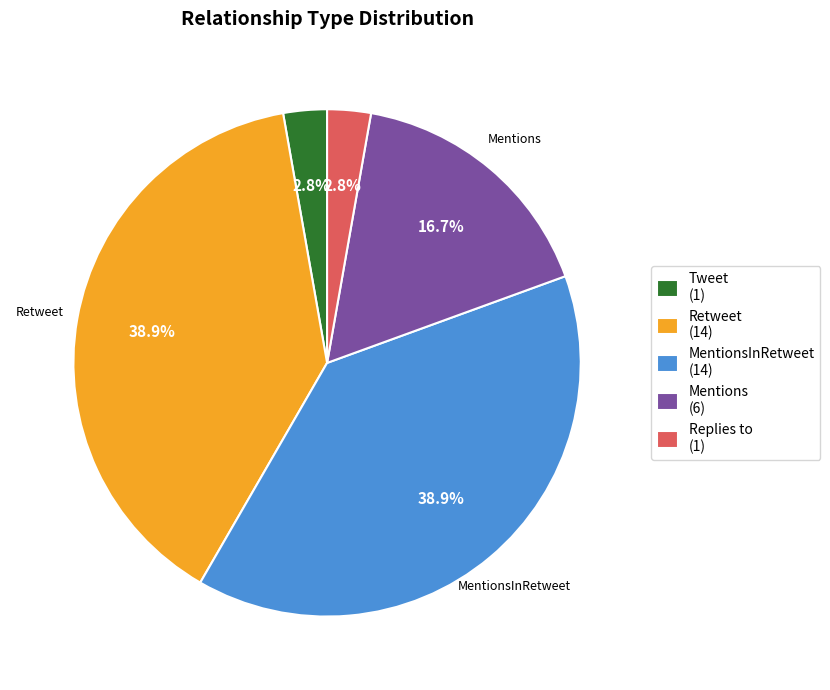

Is there any slice that represents more than half of the pie?

No